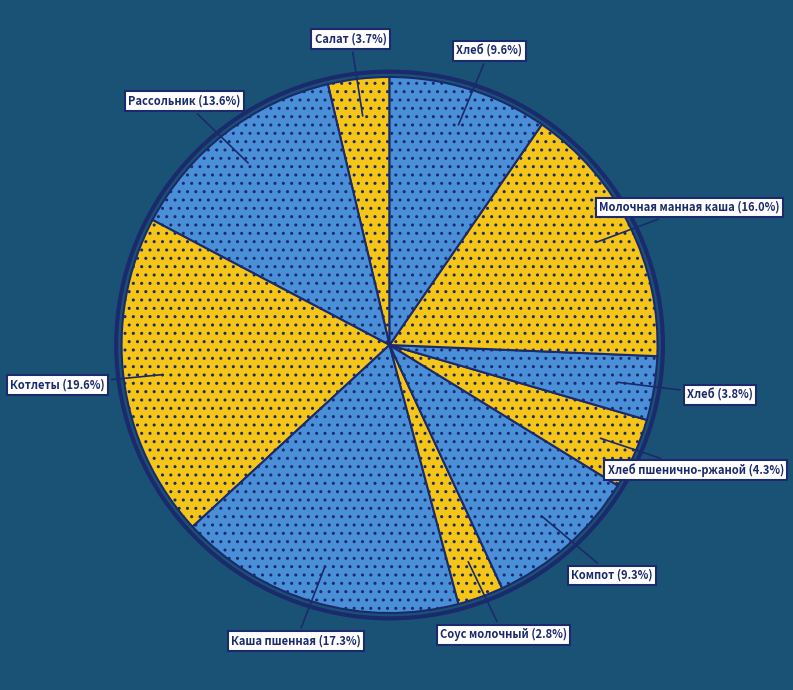

How many slices are in this pie chart?

10